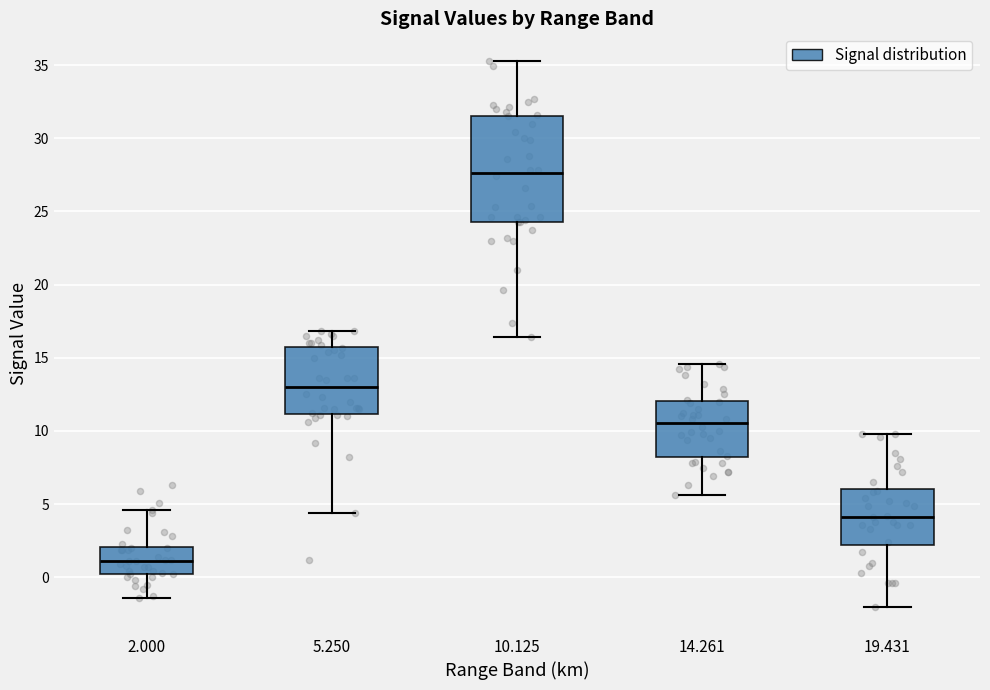

Which box's median line is the lowest?

2.000